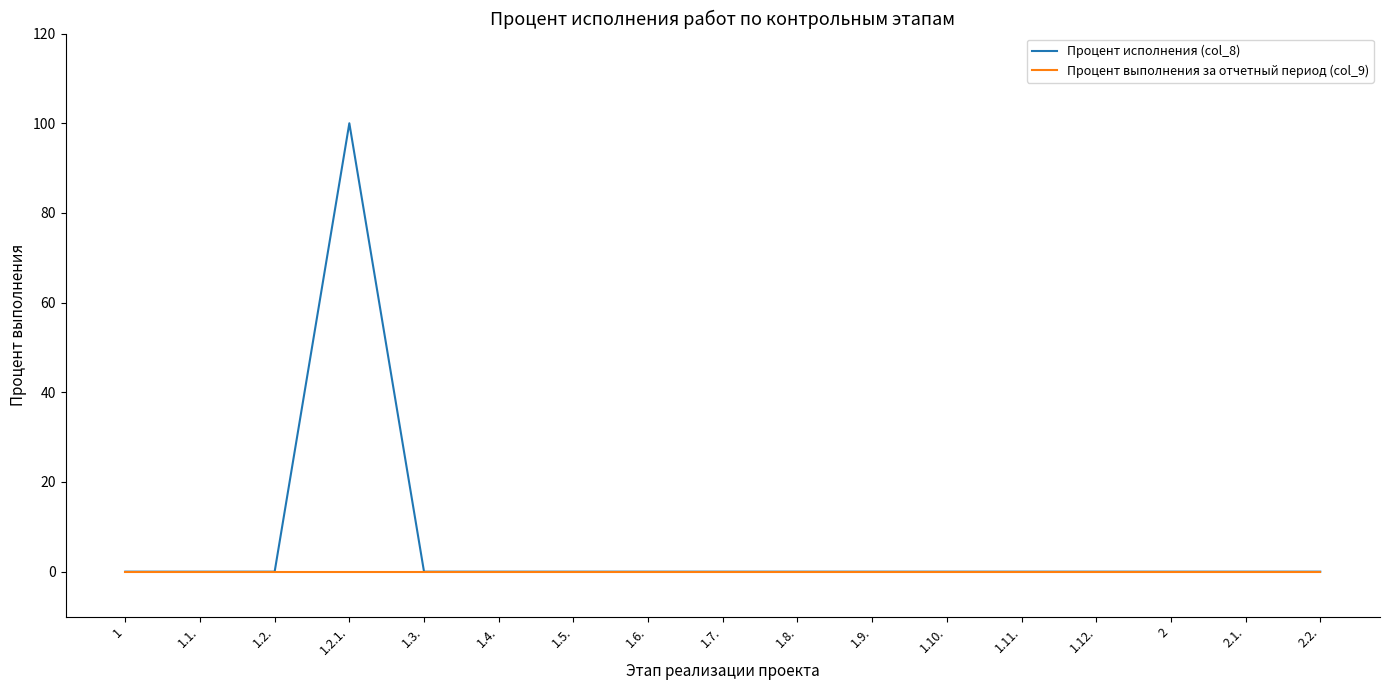

Rank the series by their average value, from highest to lowest.

Процент исполнения (col_8), Процент выполнения за отчетный период (col_9)